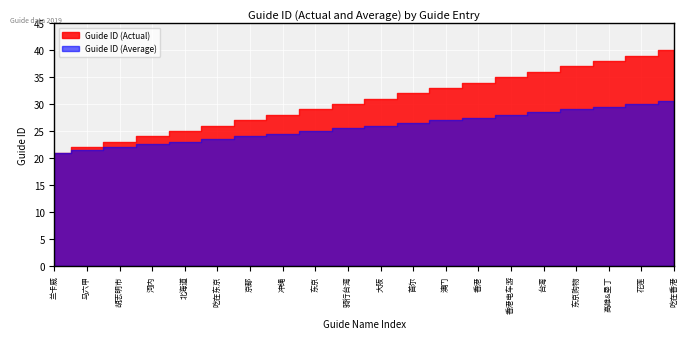

Rank the series at 34 from highest to lowest value.

Guide ID (Actual), Guide ID (Average)